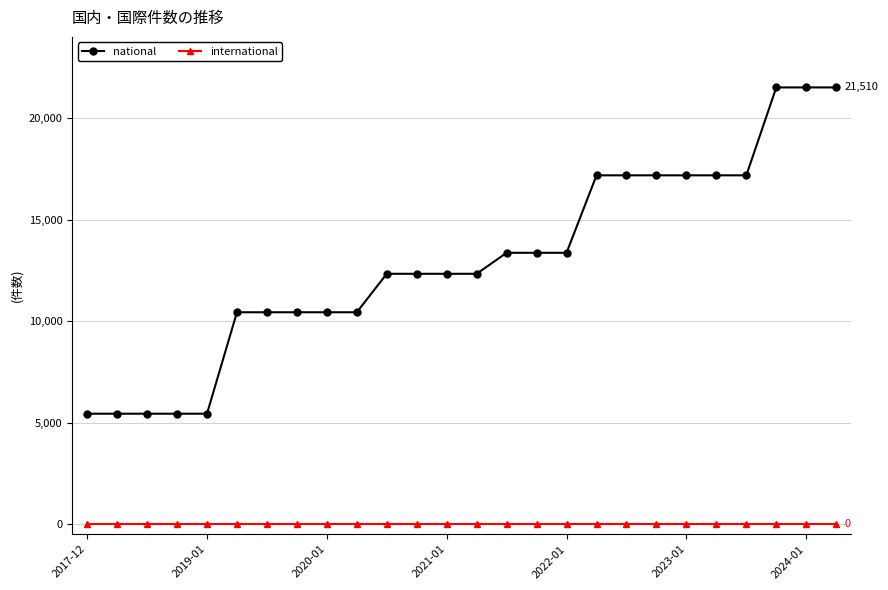

How many lines are shown in the chart?

2